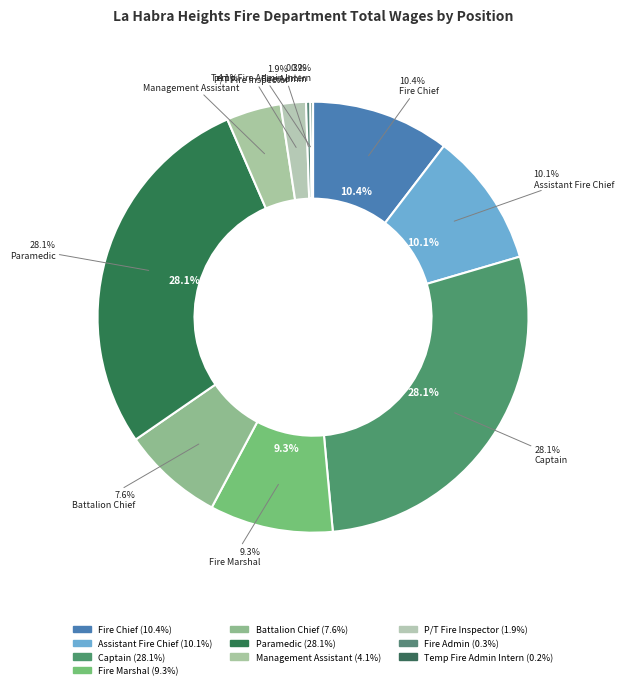

Do Battalion Chief and Management Assistant together represent more than half of the pie?

No